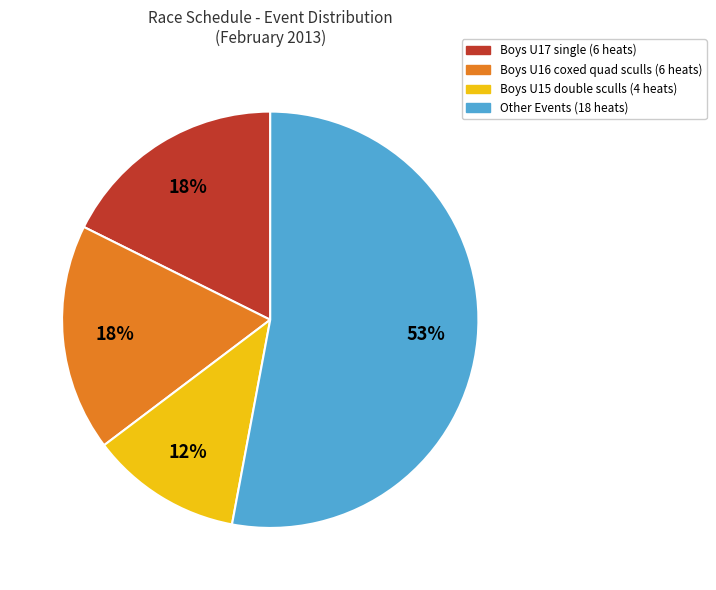

Is there a majority slice in this chart?

Yes